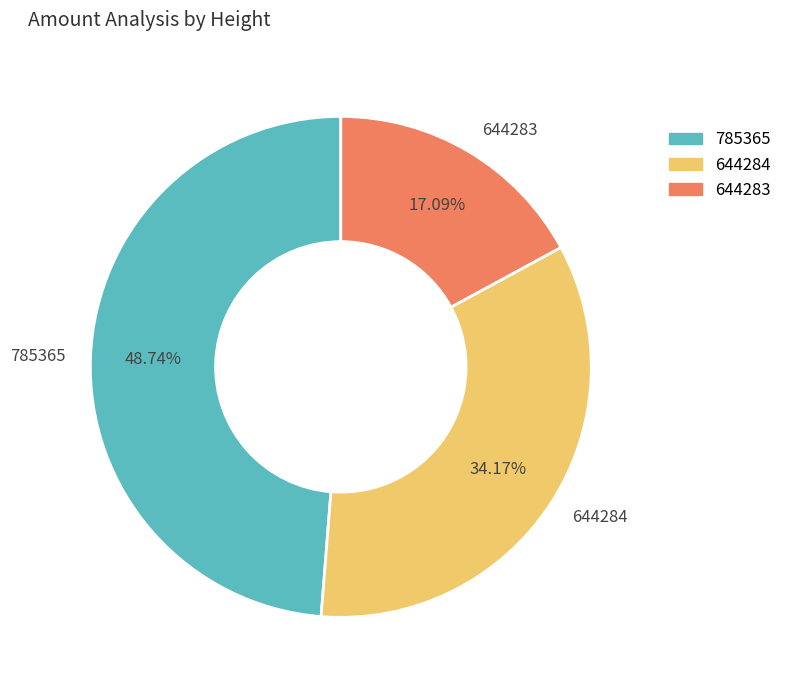

The 785365 slice represents 49% of the pie. True or false?

True